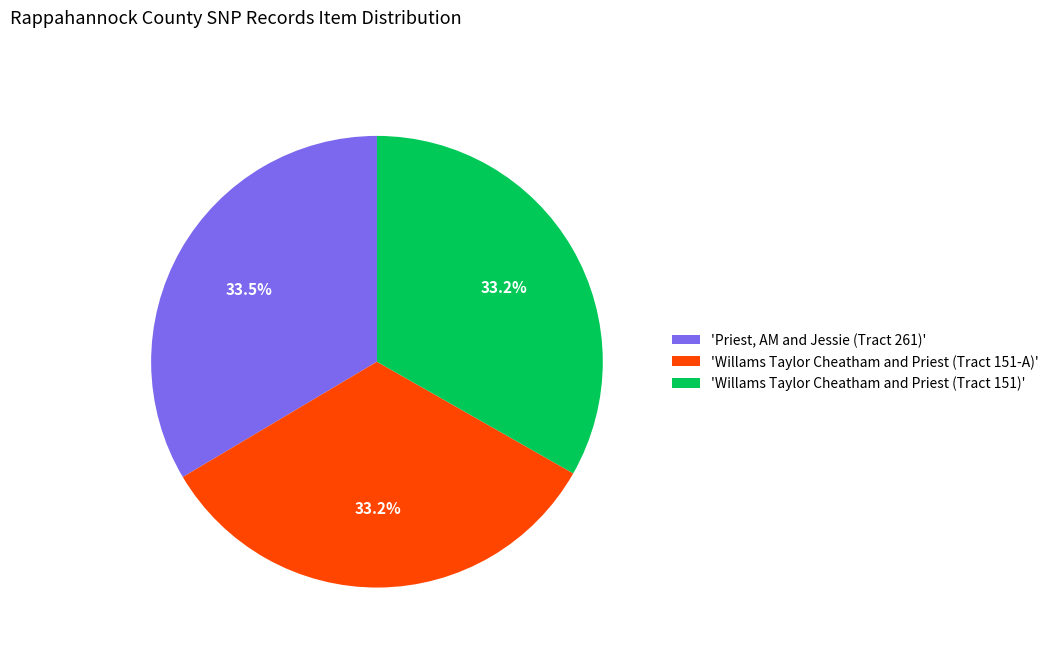

What percentage is NOT represented by 'Willams Taylor Cheatham and Priest (Tract 151)'?

66.8%